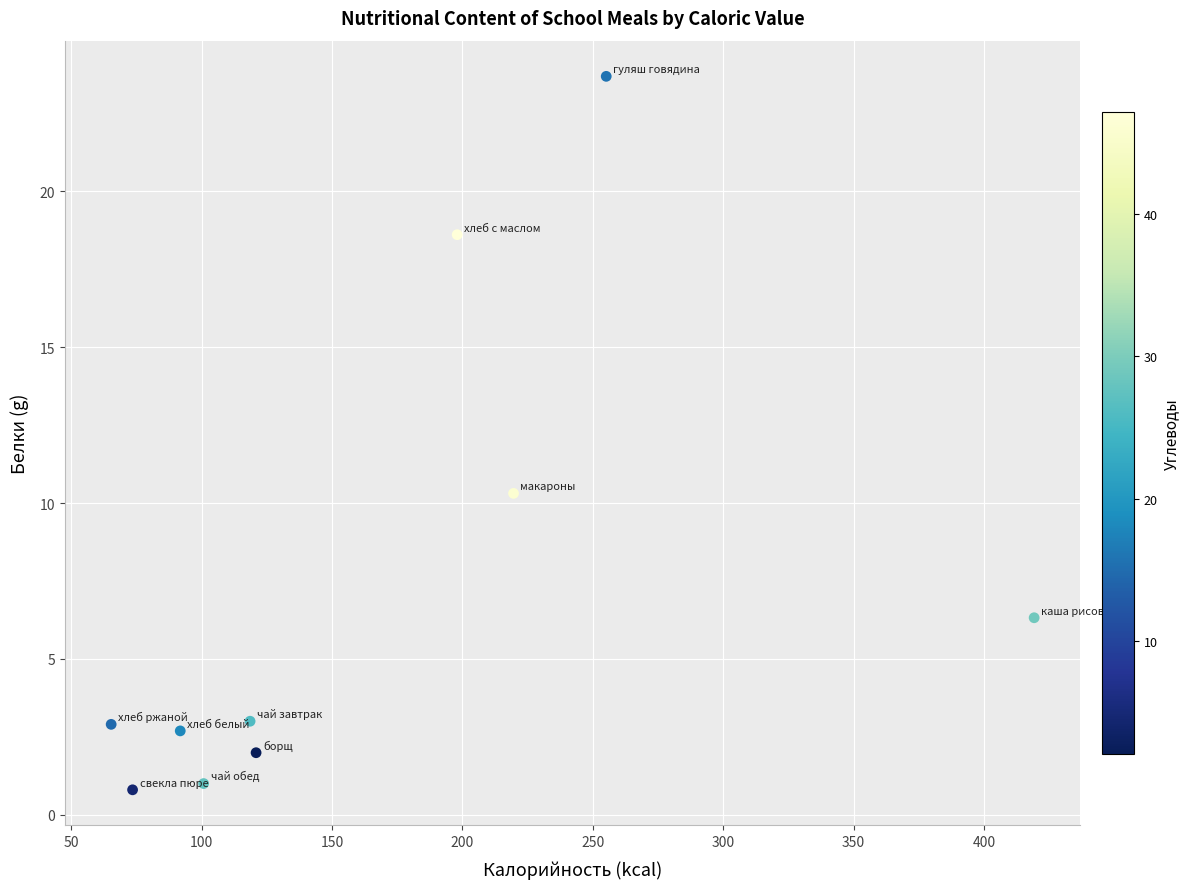

What Y value in the scatter plot is closest to 12?

10.3